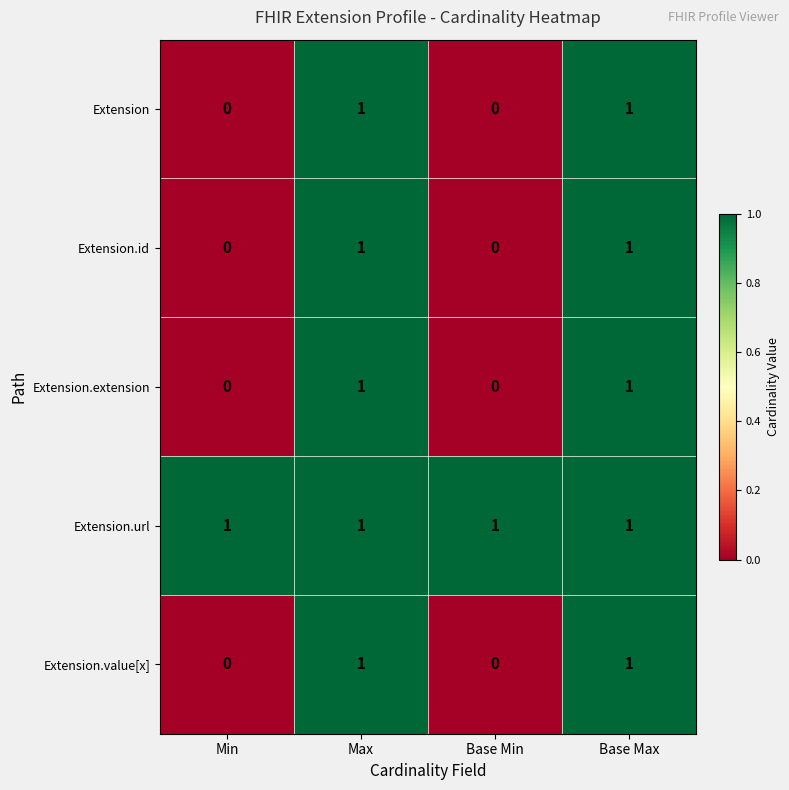

Count the Extension.id values in the range 0 to 1.

4